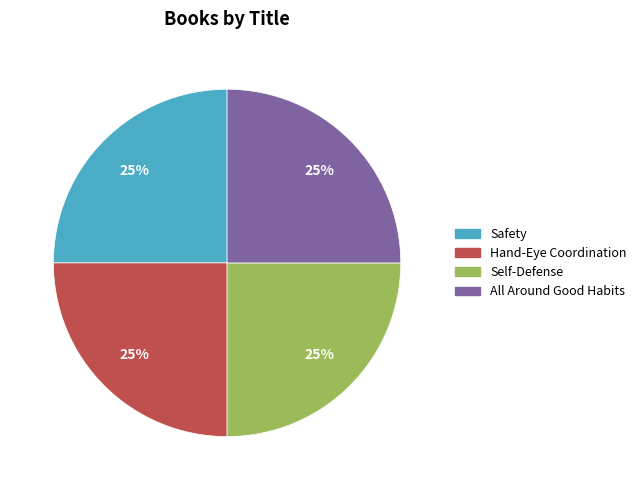

True or false: All Around Good Habits accounts for 17% of the total.

False